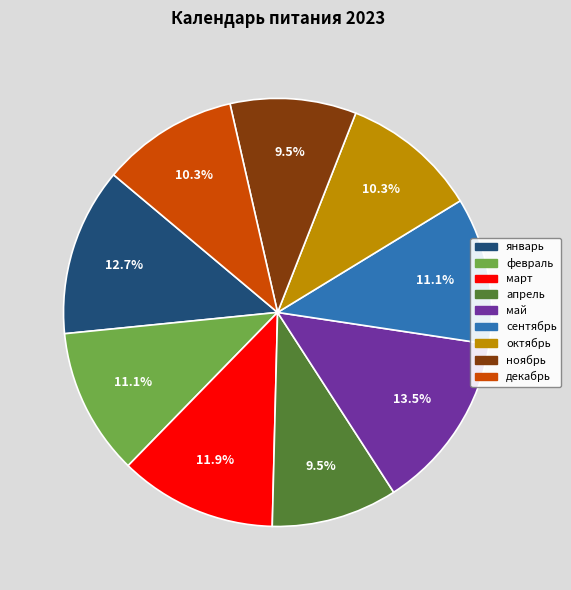

Is there any slice that represents more than half of the pie?

No